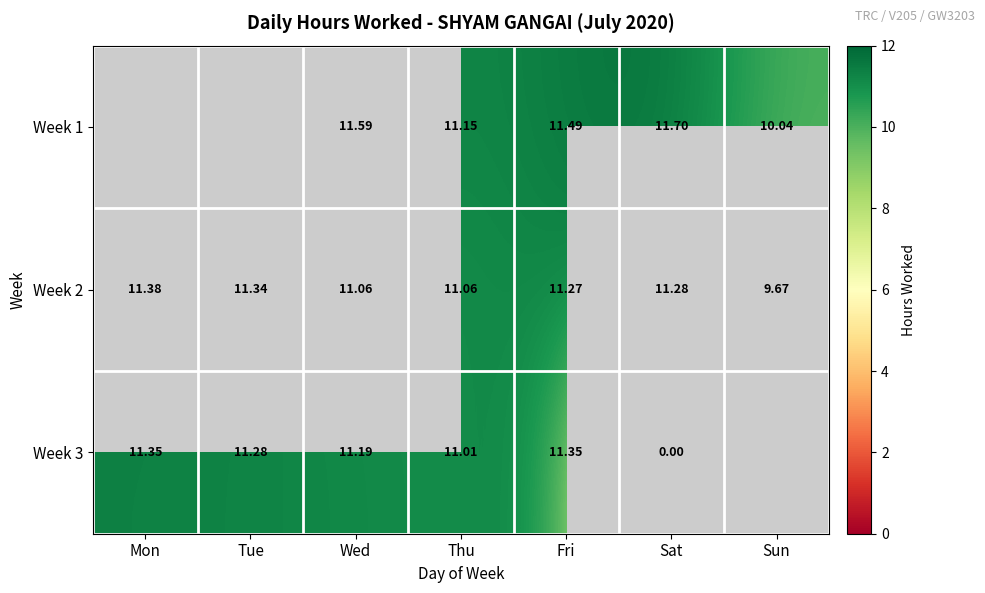

Is the value of Week 3 at Thu greater than the value of Week 2 at Wed?

No